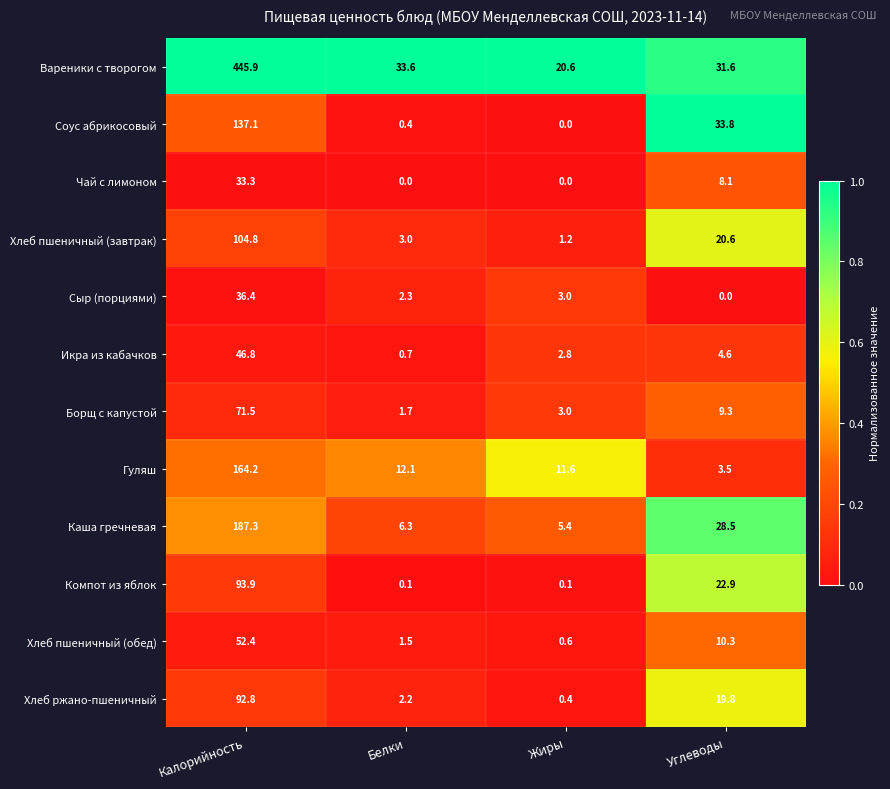

Is it true that Вареники с творогом equals 55.2 at Белки?

False